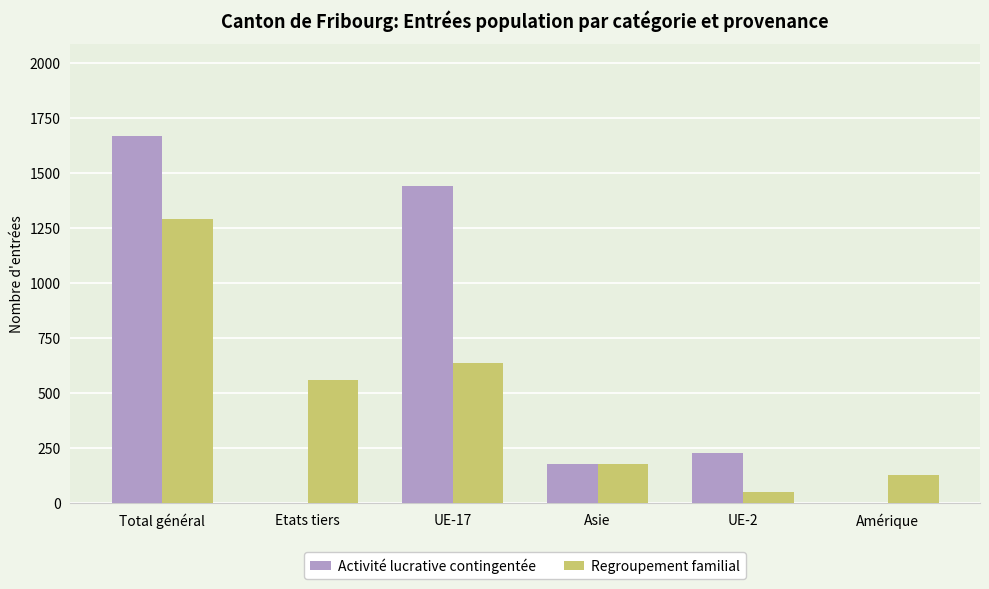

At which label does Activité lucrative contingentée reach its peak?

Total général